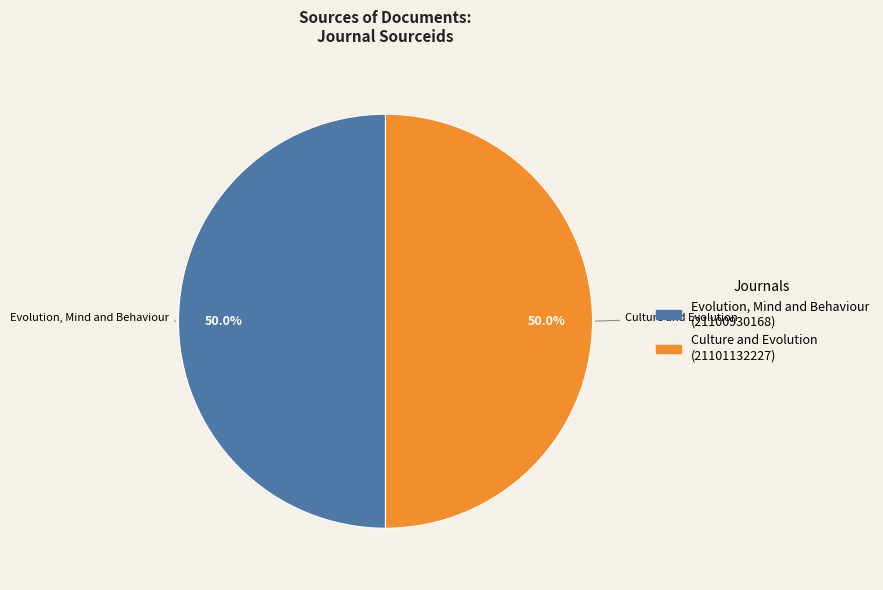

What is the ratio of the value at Evolution, Mind and Behaviour to the value at Culture and Evolution?

1.0